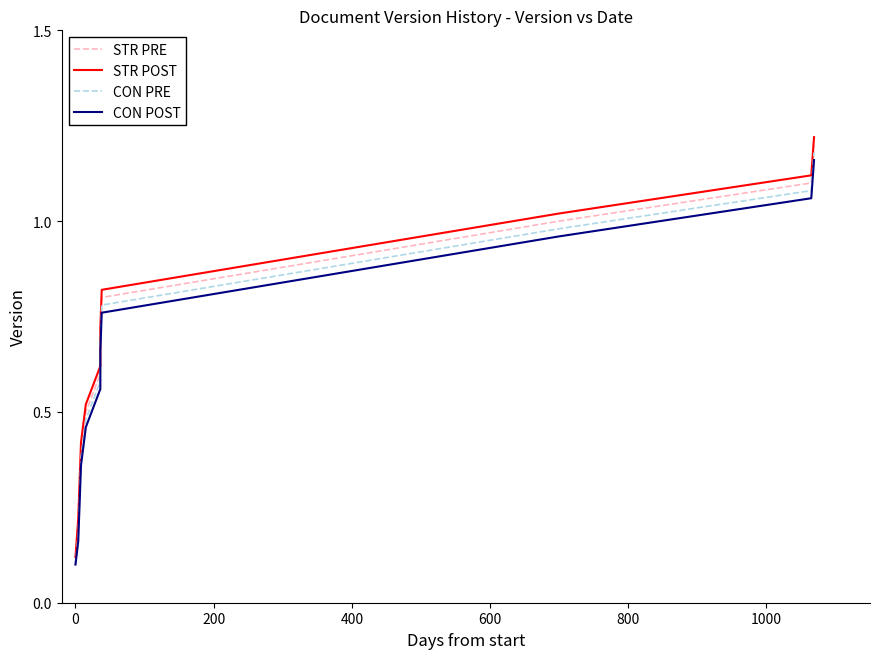

True or false: CON POST has more than 1 interior local peaks.

False